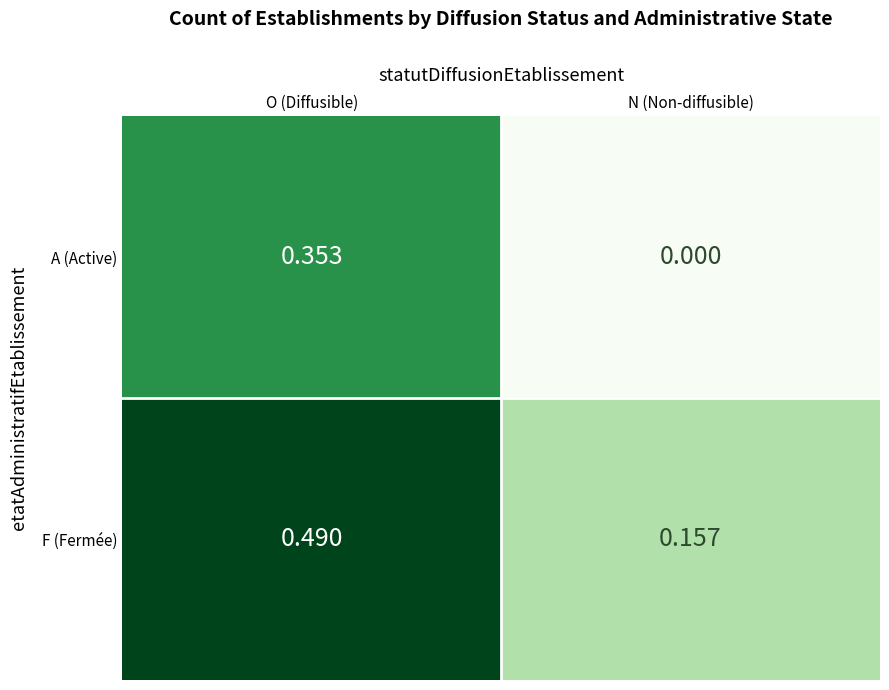

Rank the series by their average value, from highest to lowest.

F (Fermée), A (Active)